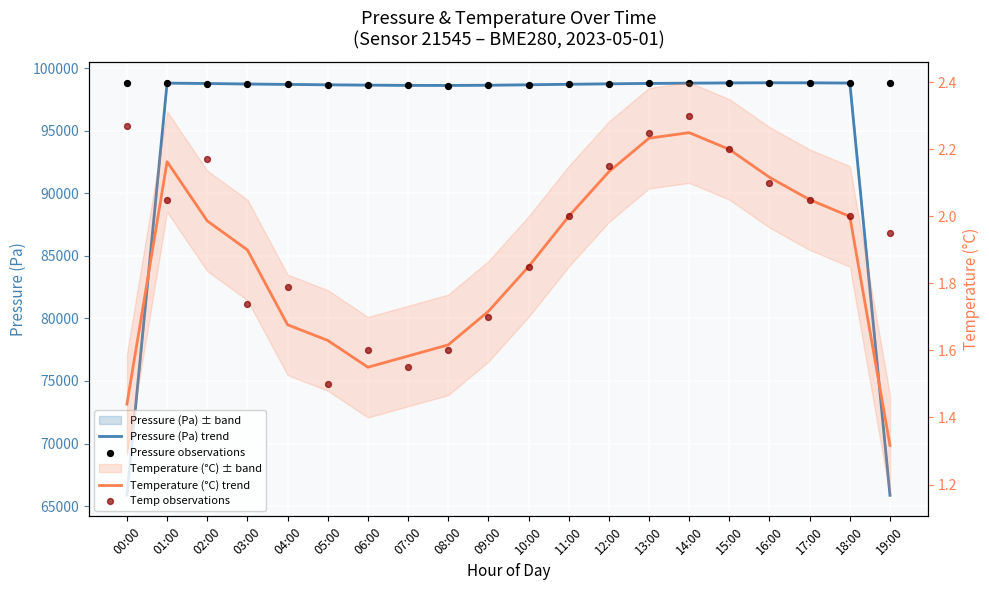

At how many categories does at least one series exceed 59401?

20